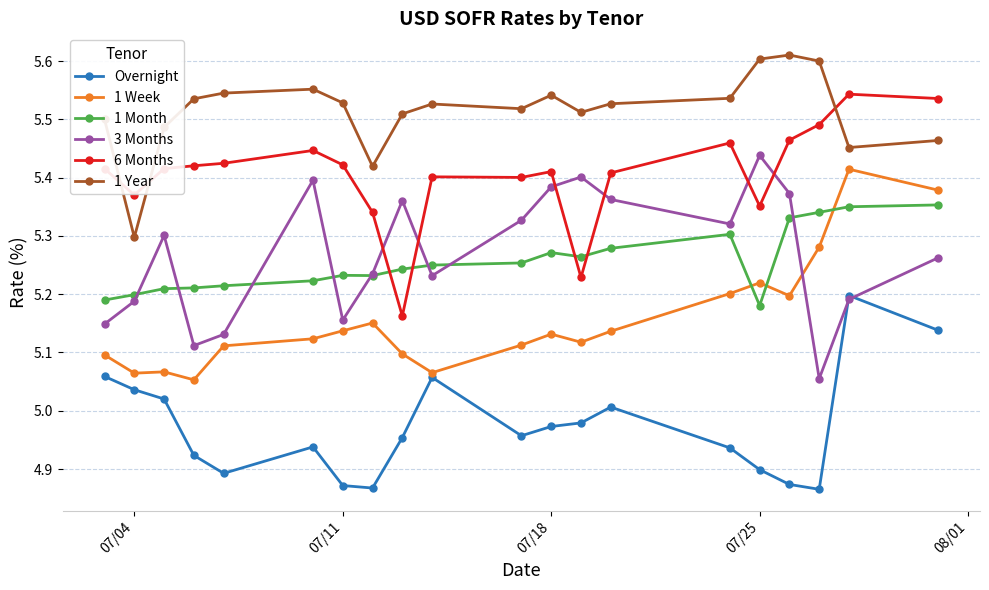

What is the sum of all 1 Week values?

103.2